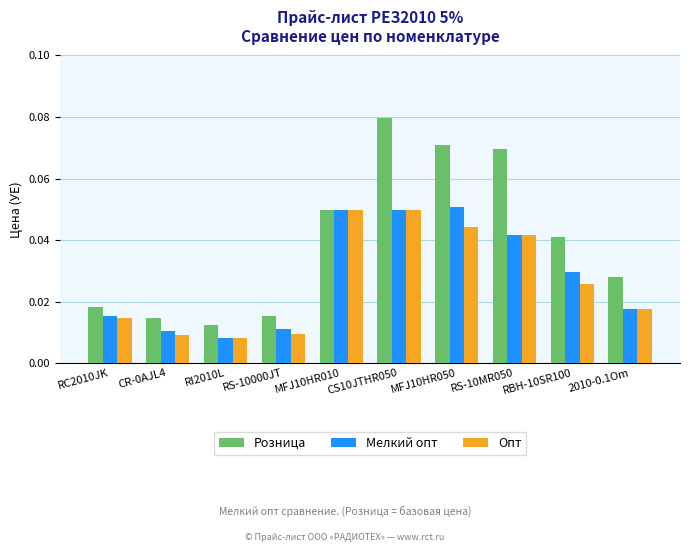

The value of Мелкий опт at CS10JTHR050 is 0.1. True or false?

False